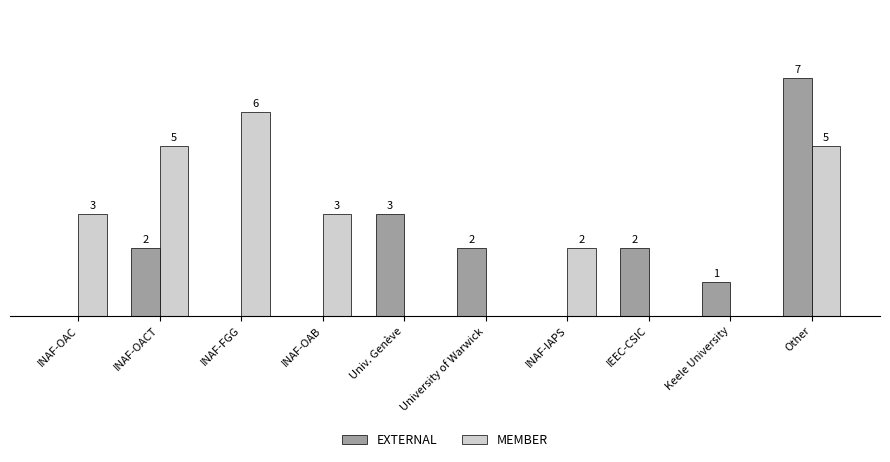

At which category is the sum across all series the highest?

Other